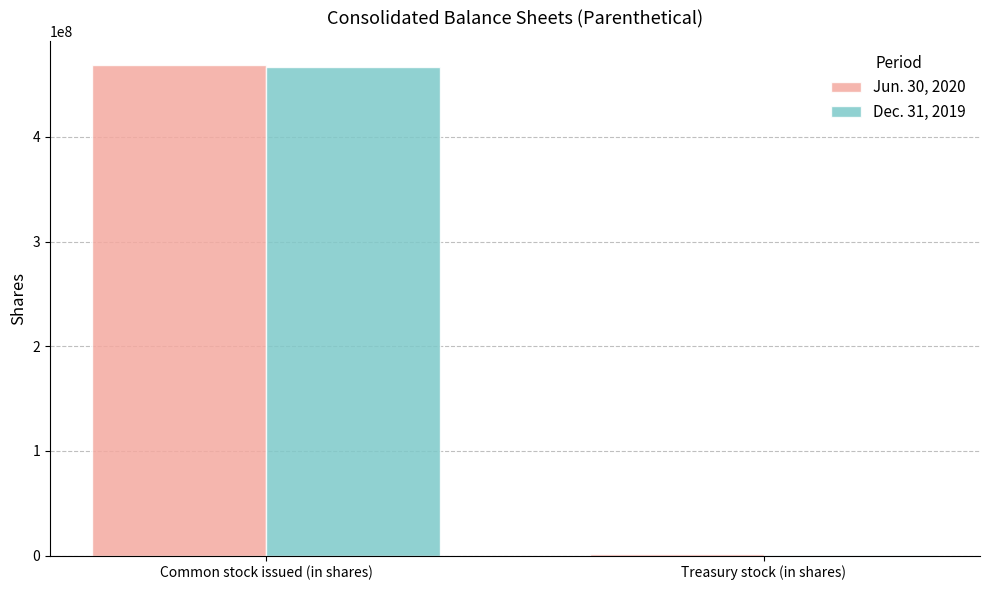

Is it true that Jun. 30, 2020 equals 116874457 at Common stock issued (in shares)?

False